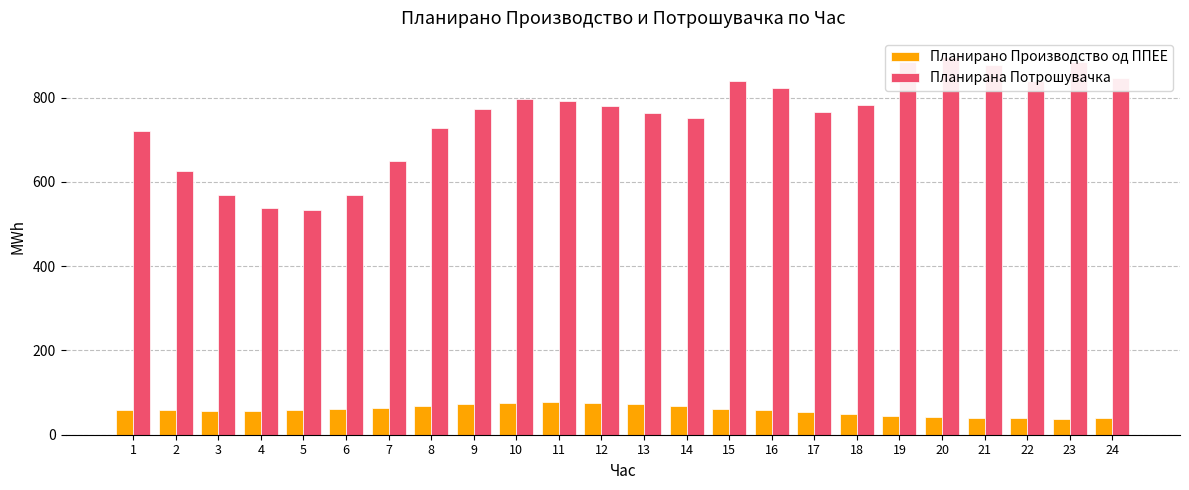

What is the difference between the Планирана Потрошувачка values at 19 and 16?

59.9